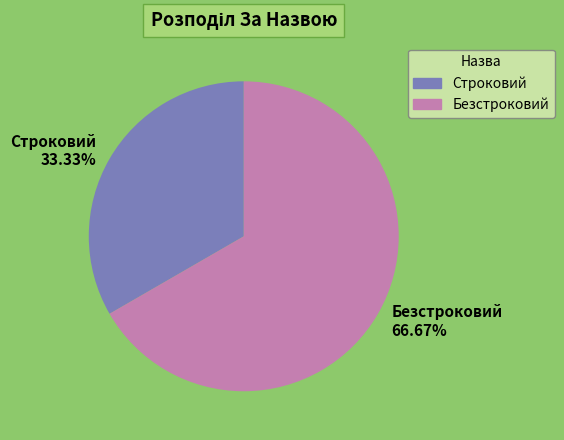

Combined, do Строковий and Безстроковий account for over 50%?

Yes